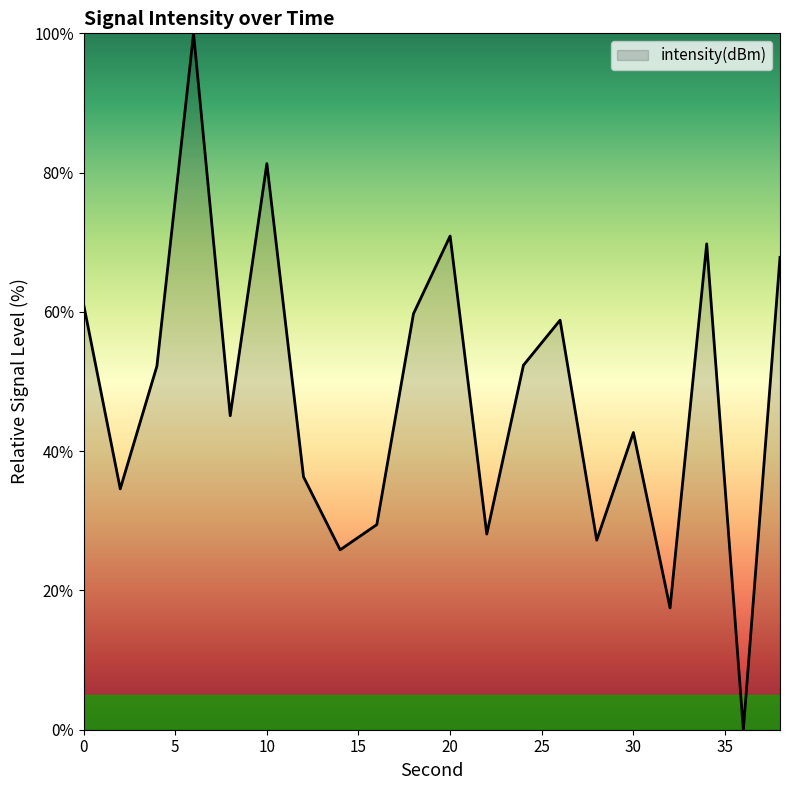

What is the greatest value displayed?

100.0